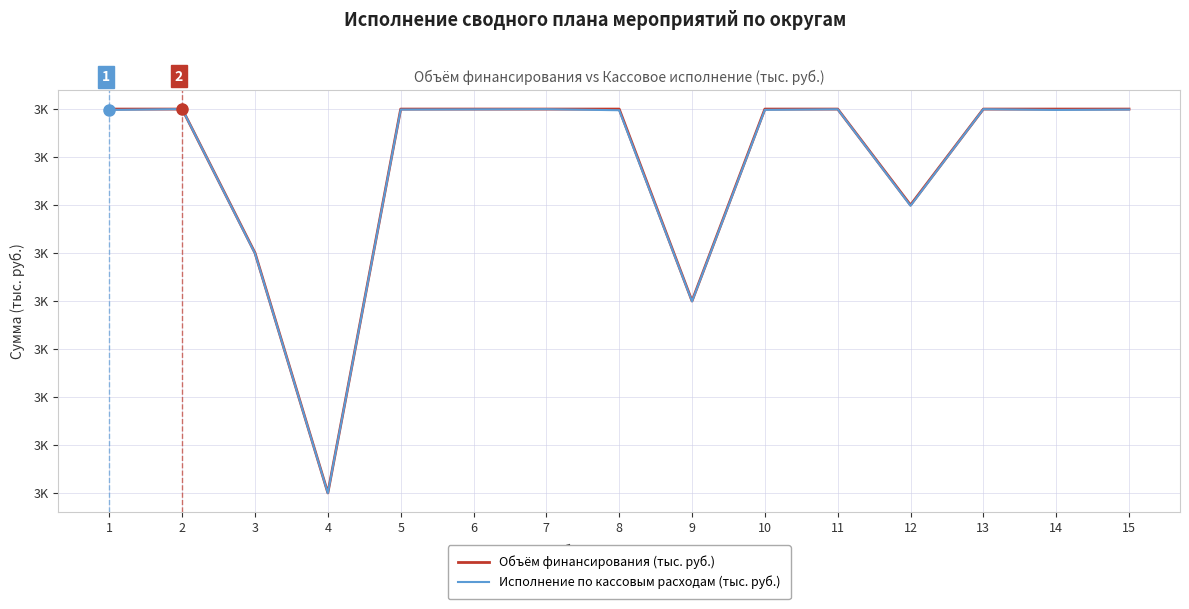

What is the value of the Исполнение по кассовым расходам (тыс. руб.) point at the 9th from the left?

2799.6